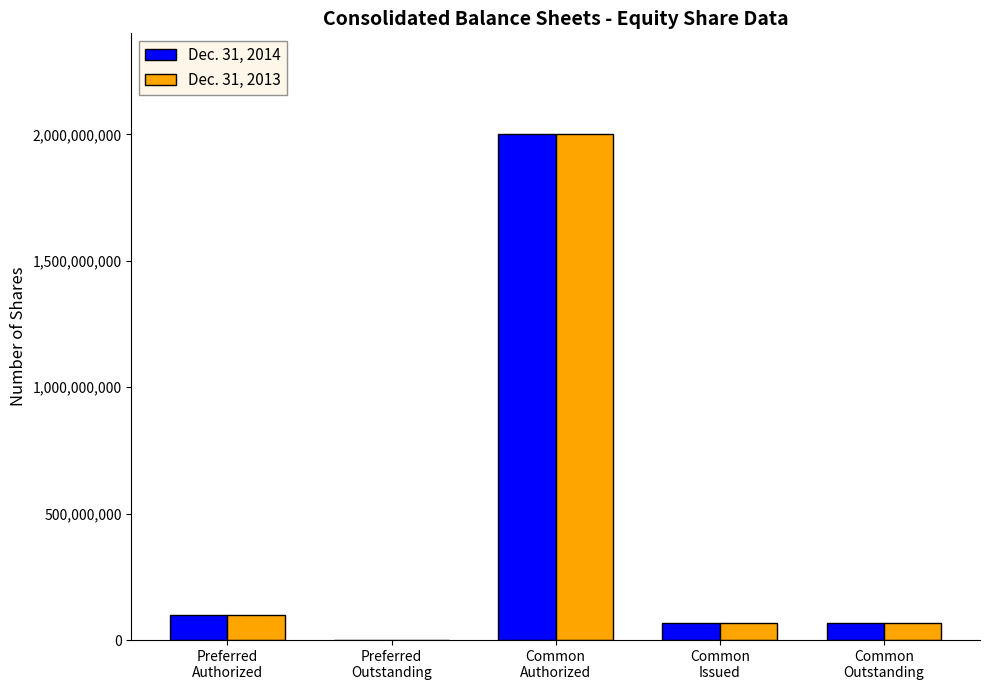

What is the sum of all Dec. 31, 2014 values?

2232830830